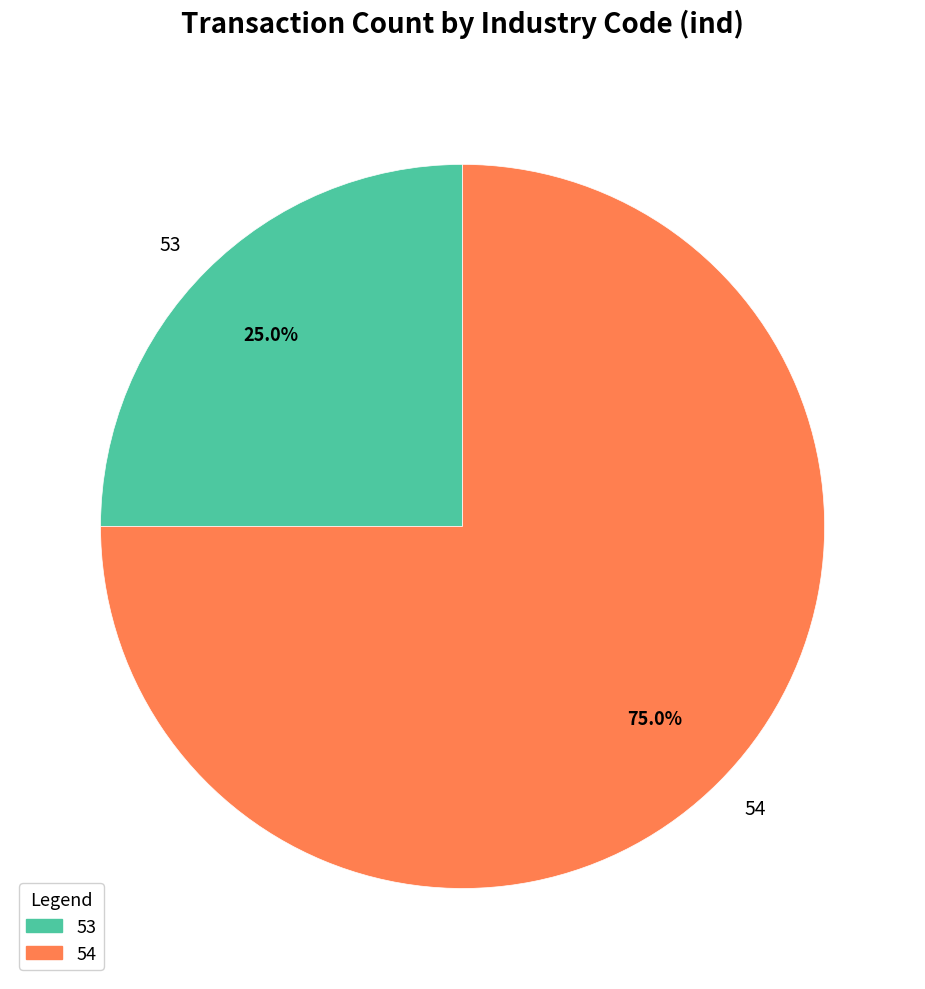

What percentage is NOT represented by 53?

75.0%